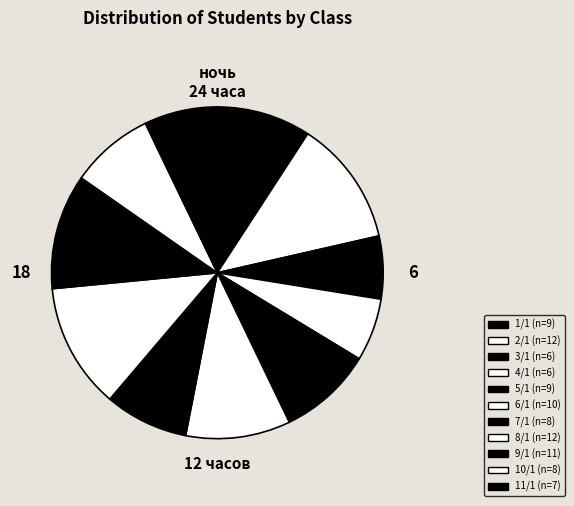

How many segments does this pie chart have?

11